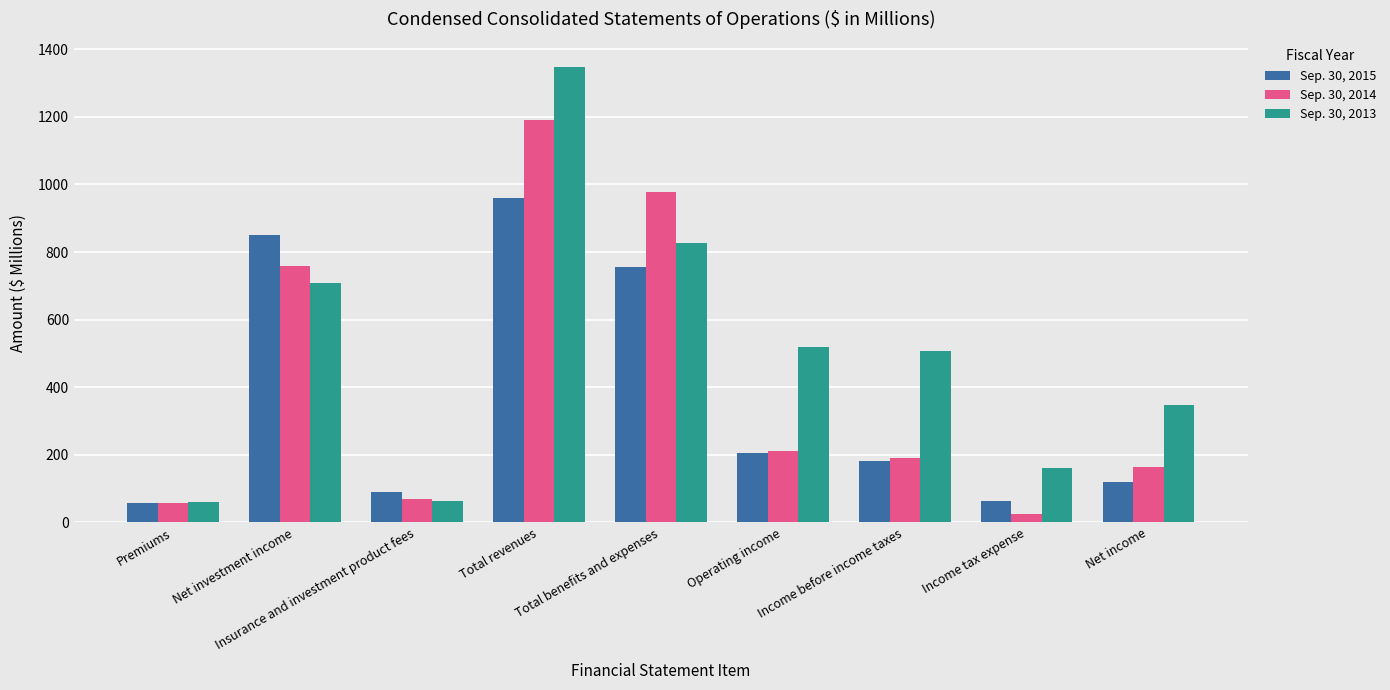

Rank the series at Net income from lowest to highest value.

Sep. 30, 2015, Sep. 30, 2014, Sep. 30, 2013